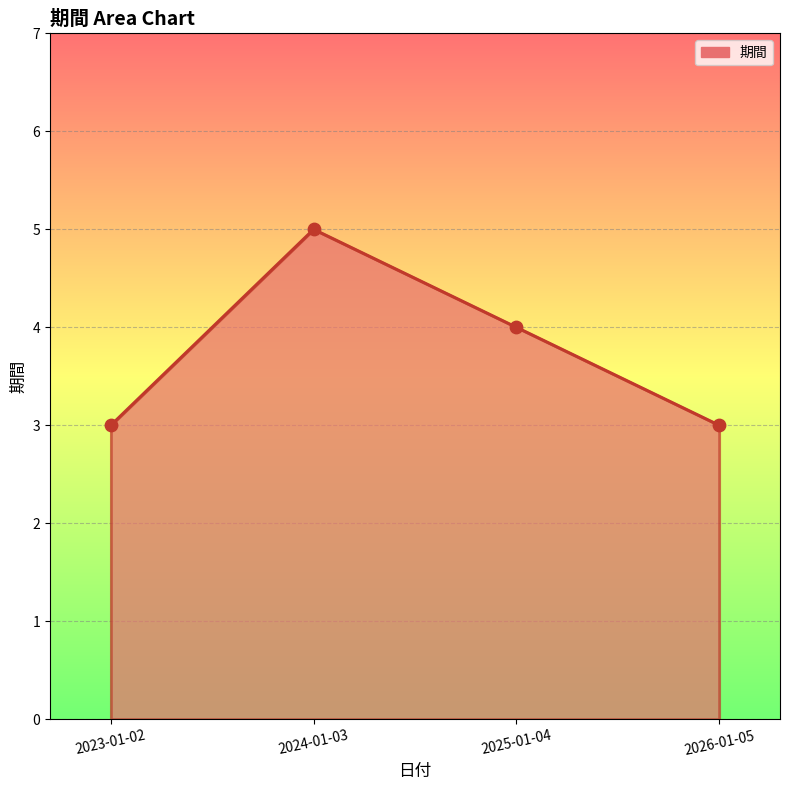

Approximately how many times larger is the value at 2023-01-02 compared to 2024-01-03?

0.6